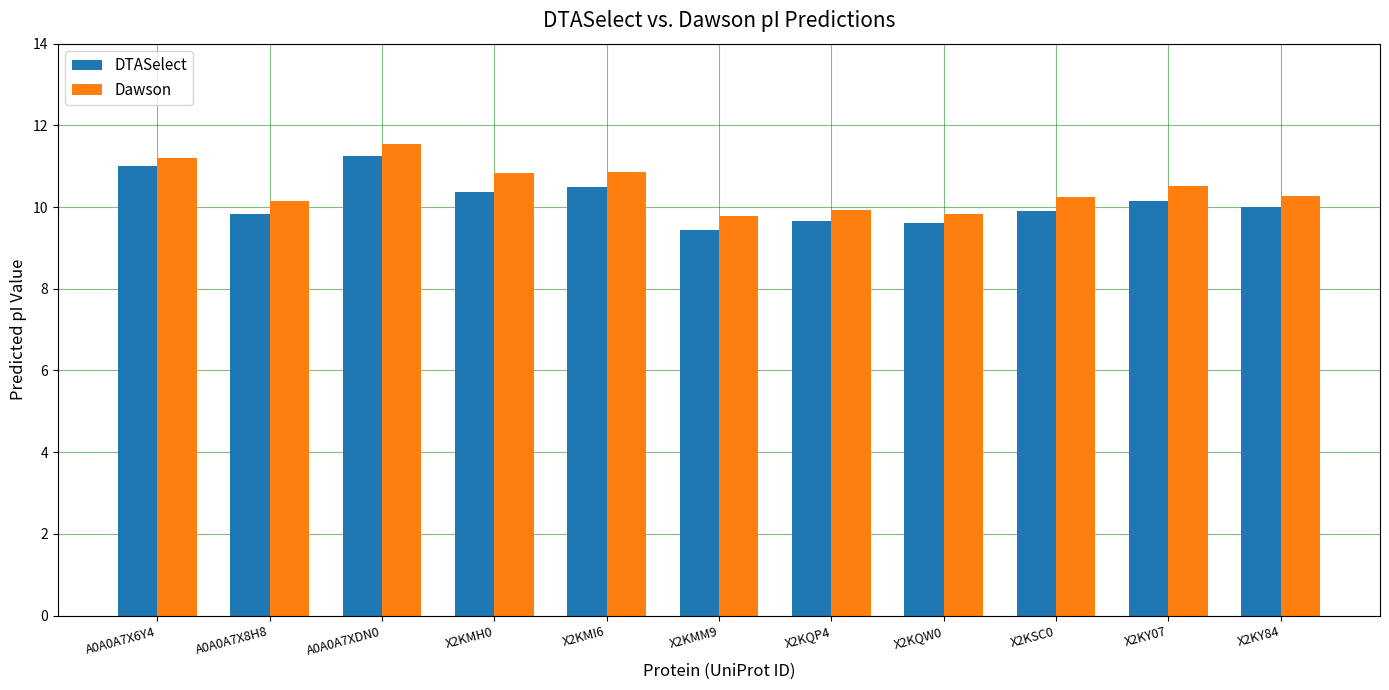

What is the value of the DTASelect bar at the 7th from the left?

9.6